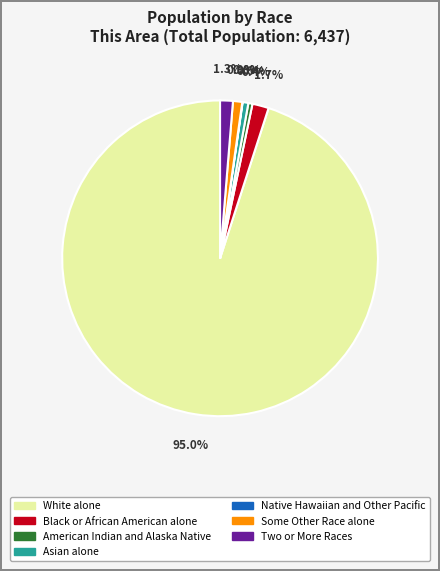

Does Black or African American alone account for over 50% of the chart?

No